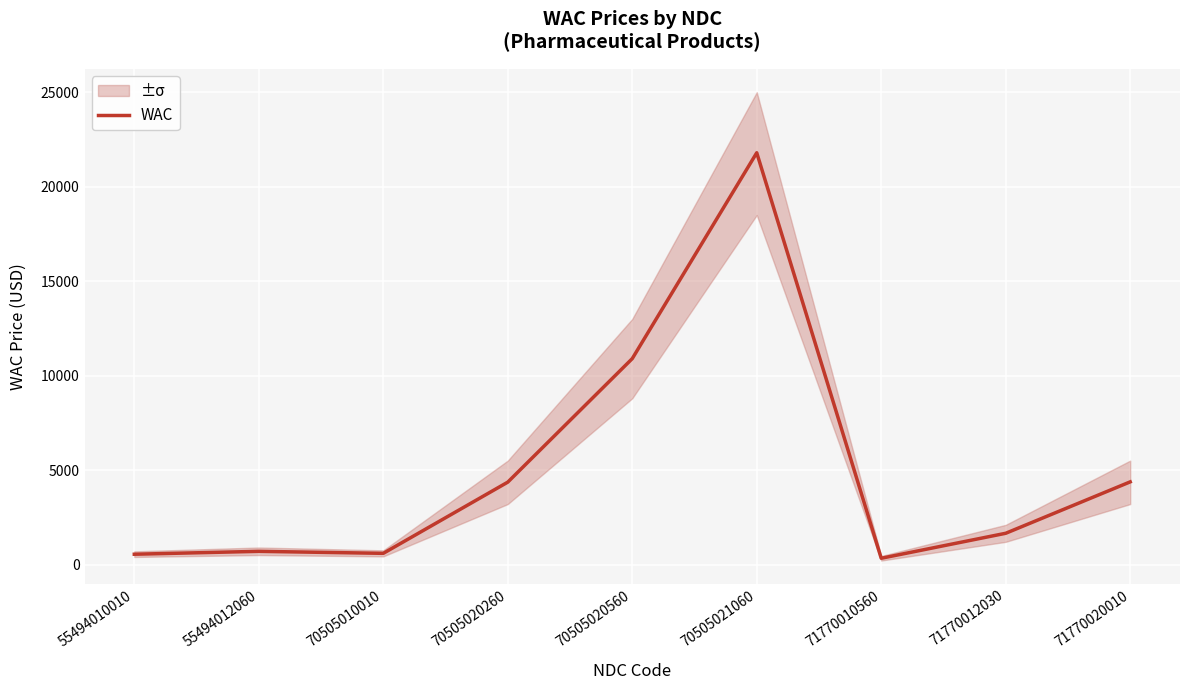

List the labels in order of value, largest first.

70505021060, 70505020560, 71770020010, 70505020260, 71770012030, 55494012060, 70505010010, 55494010010, 71770010560